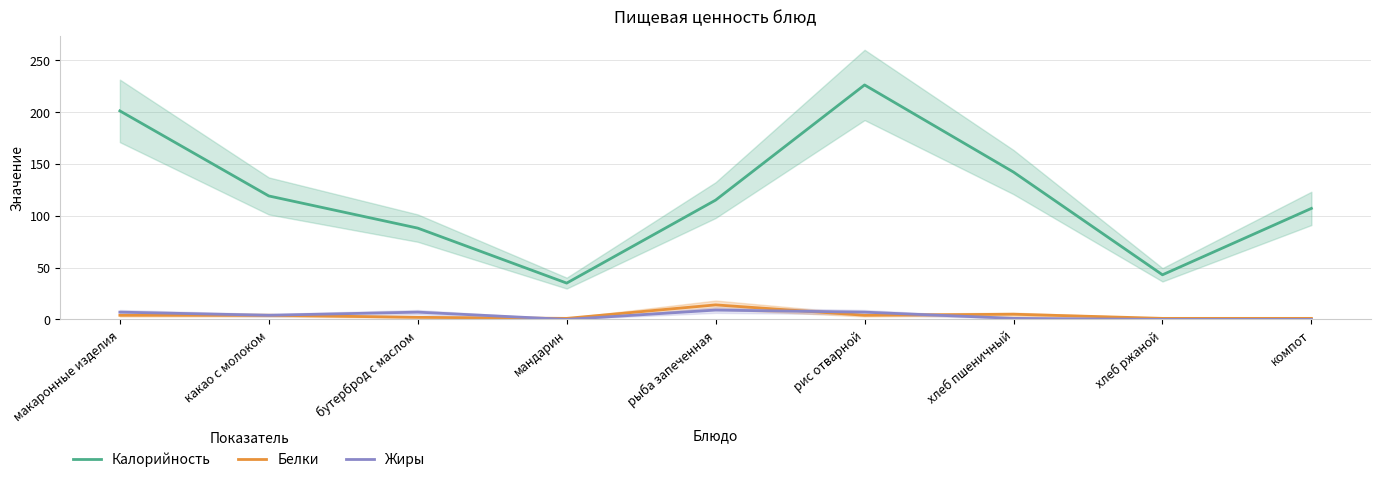

List the series in order of their peak value, highest first.

Калорийность, Белки, Жиры